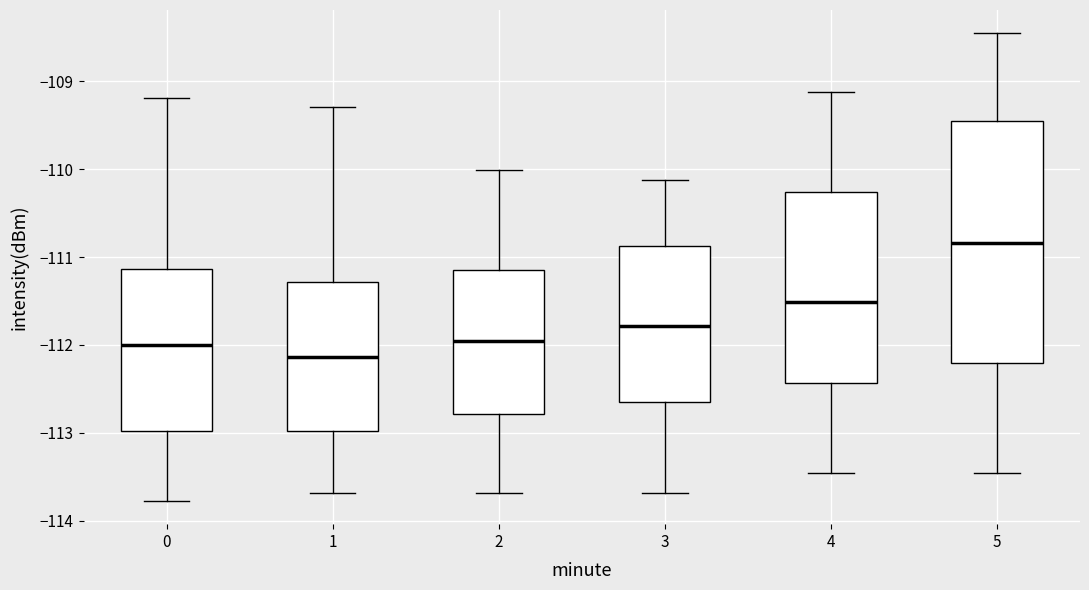

Which box is the tallest, from its lower edge to its upper edge?

5